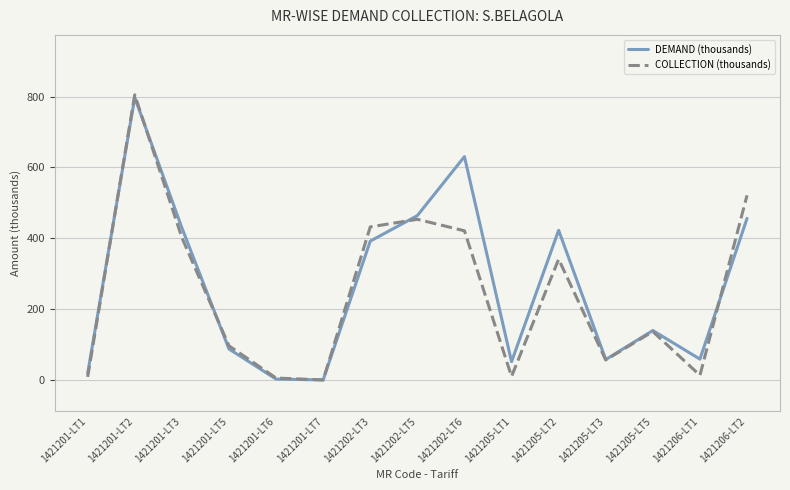

What are all the series names shown in the legend?

DEMAND (thousands), COLLECTION (thousands)